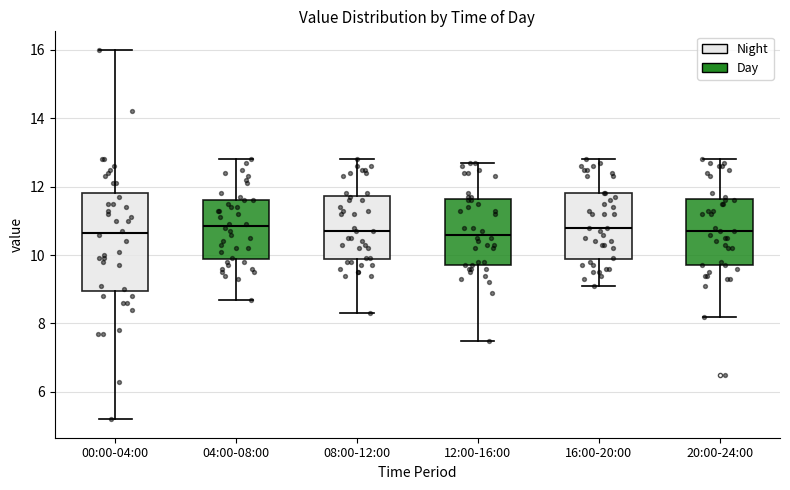

Reading left to right, read every box against the y-axis: the position of its median line, the range the box covers, and the ends of its whiskers. The values are not printed on the chart, so give them approximately, as read against the axis.

00:00-04:00: median 10.6, box 9.0 to 11.8, whiskers 5.2 to 16.0
04:00-08:00: median 10.8, box 9.8 to 11.6, whiskers 8.8 to 12.8
08:00-12:00: median 10.8, box 9.8 to 11.8, whiskers 8.4 to 12.8
12:00-16:00: median 10.6, box 9.8 to 11.6, whiskers 7.6 to 12.8
16:00-20:00: median 10.8, box 9.8 to 11.8, whiskers 9.2 to 12.8
20:00-24:00: median 10.8, box 9.8 to 11.6, whiskers 8.2 to 12.8